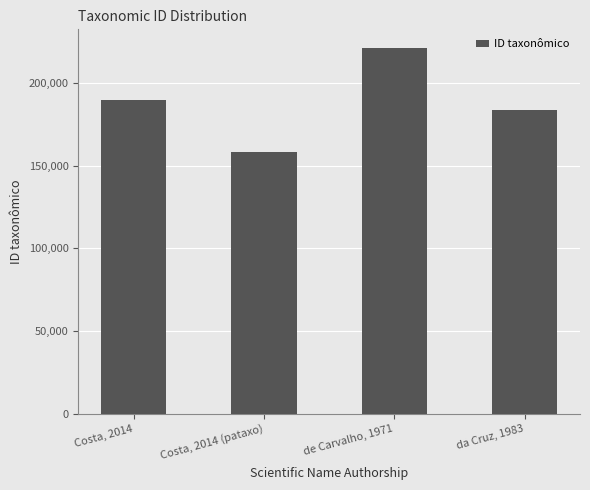

What is the change in value from Costa, 2014 (pataxo) to de Carvalho, 1971?

+63086